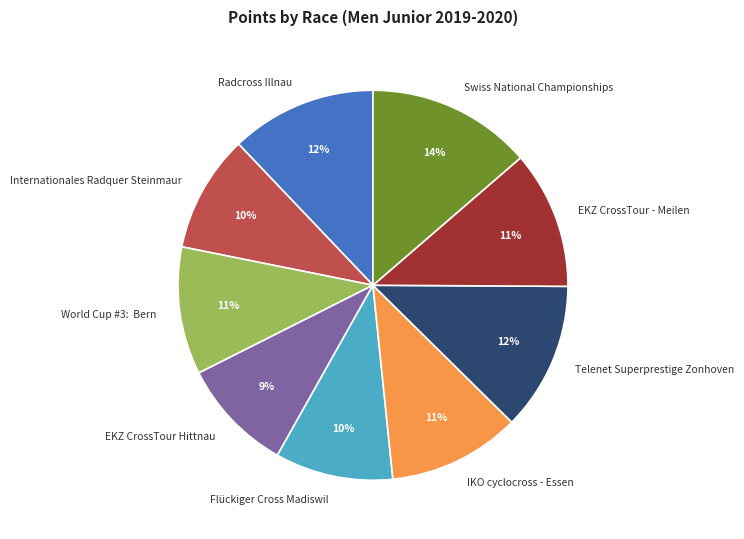

To the nearest percent, what percentage of the pie is EKZ CrossTour - Meilen?

11%